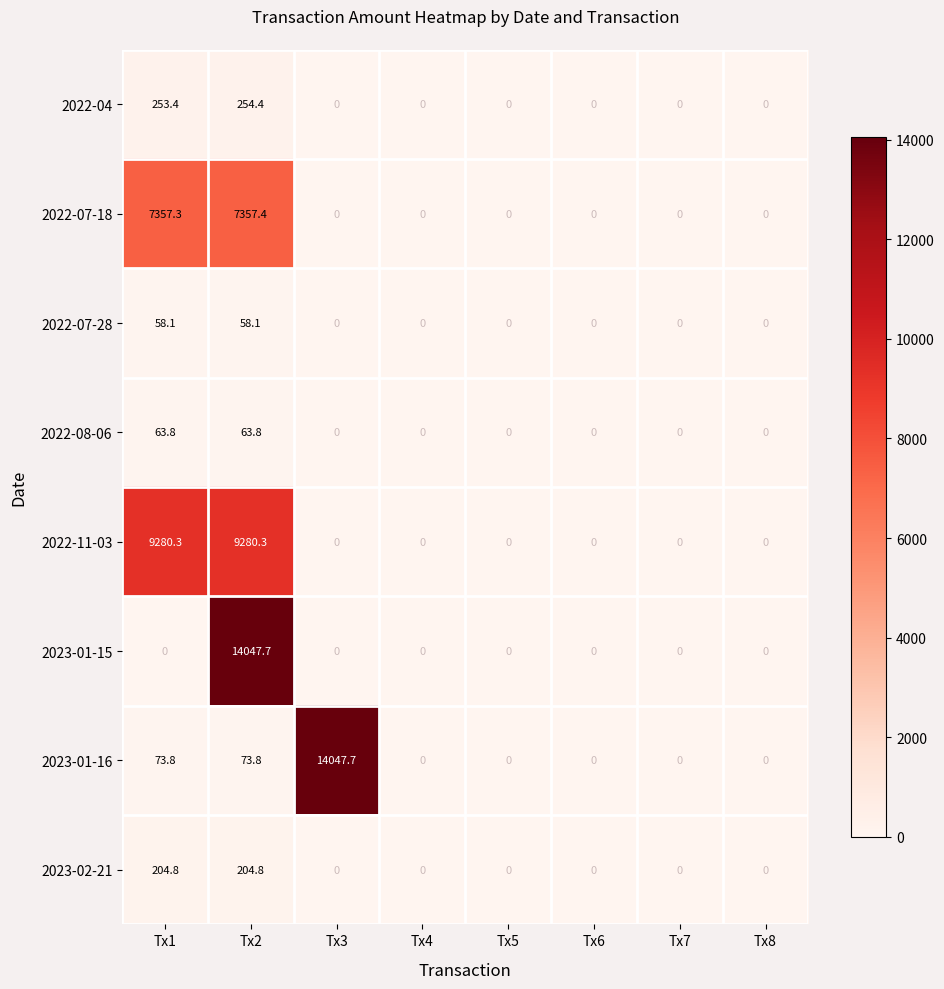

Which series has the largest total across all categories?

2022-11-03